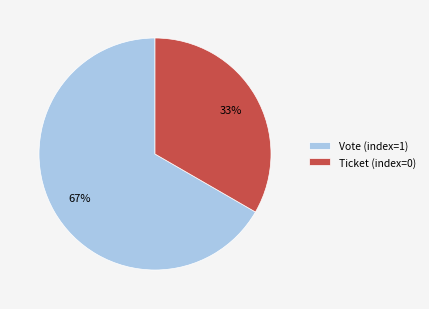

Count the number of slices in the pie.

2